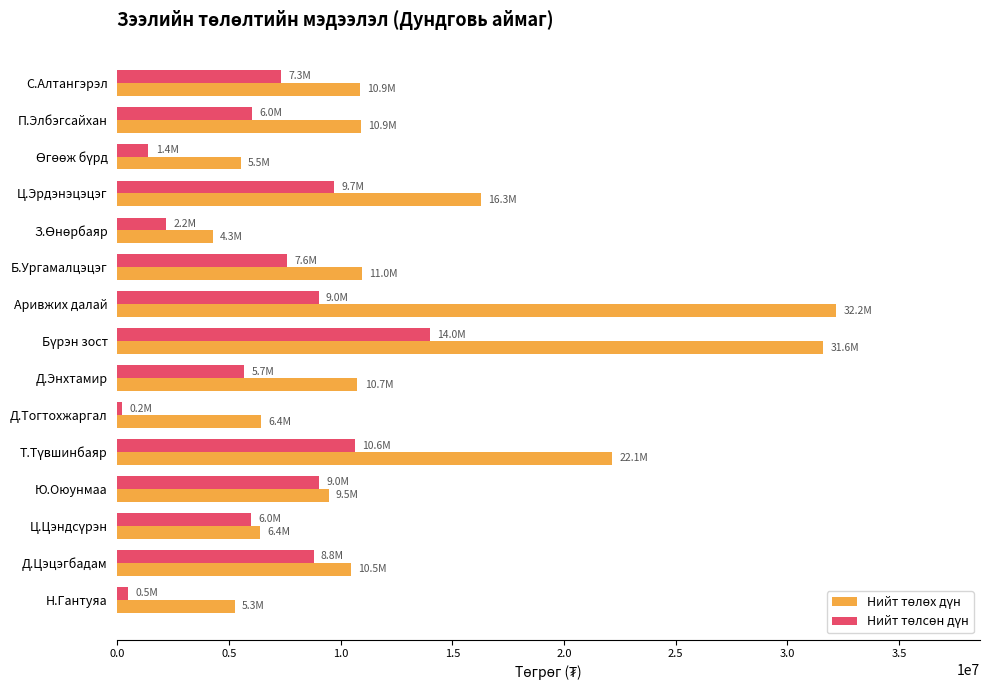

What is the spread (max minus min) of values at Аривжих далай?

23173970